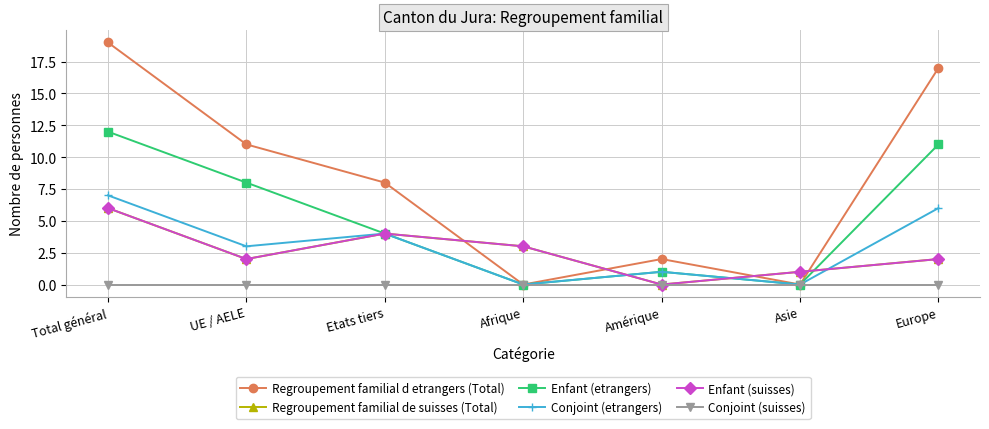

True or false: Conjoint (etrangers) and Regroupement familial d etrangers (Total) intersect in this chart.

False